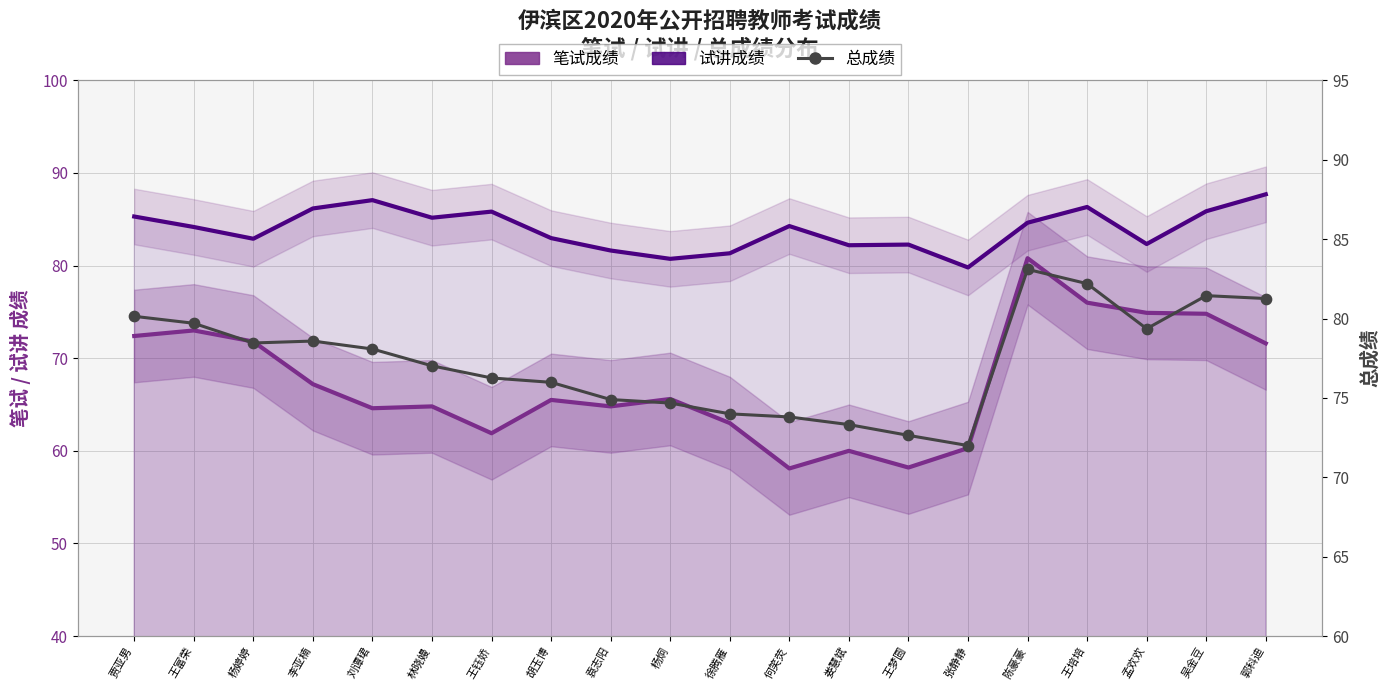

What are all the series names shown in the legend?

笔试成绩, 试讲成绩, 总成绩